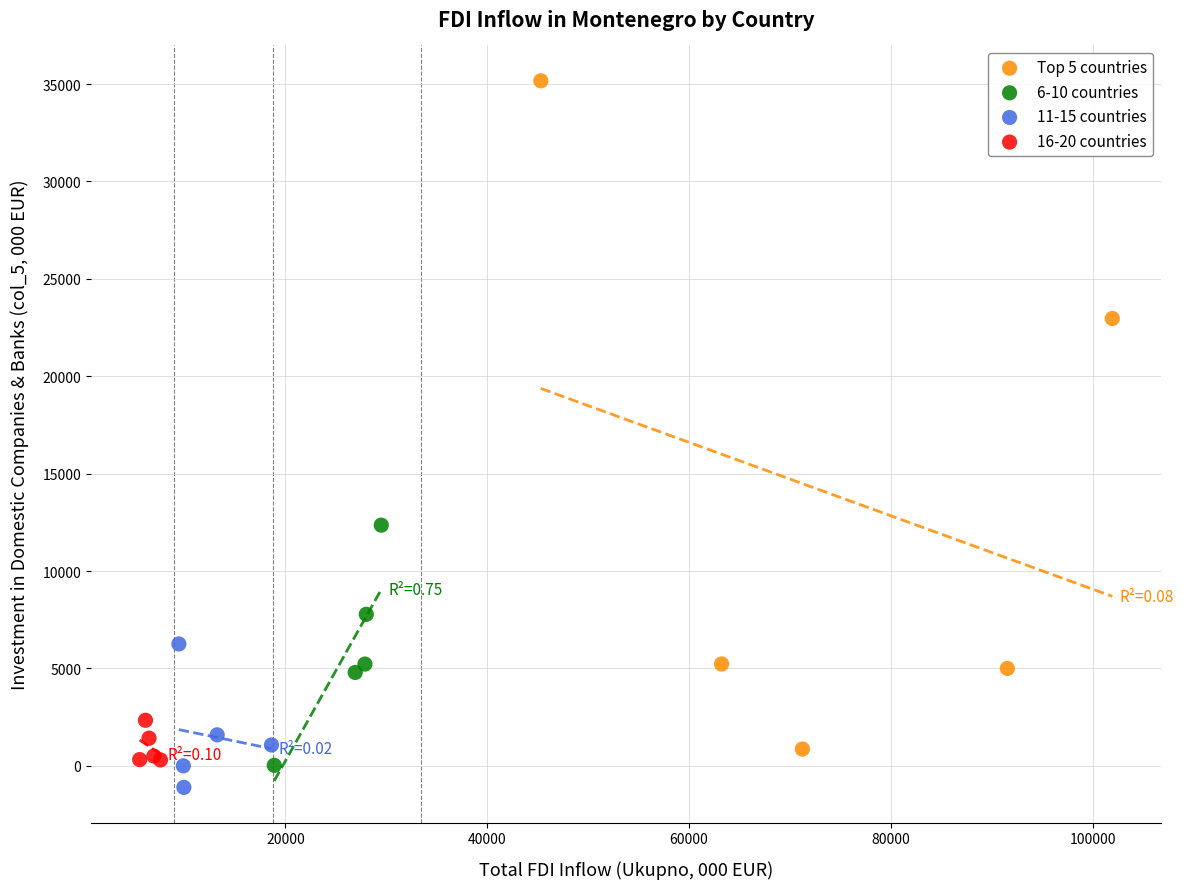

Which series has the widest spread of Y values?

Top 5 countries